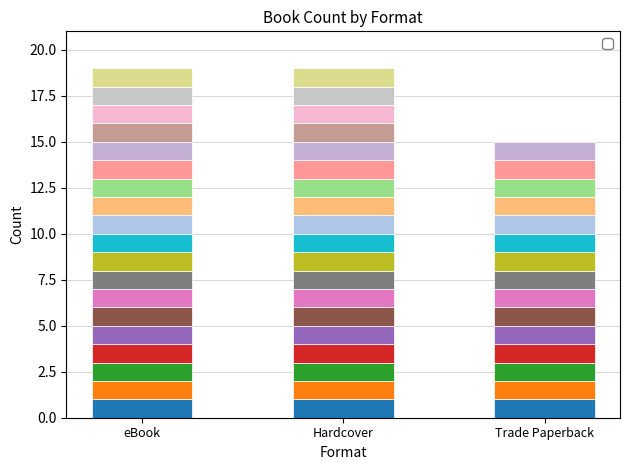

Between 14 and 15, which series saw the biggest shift?

eBook